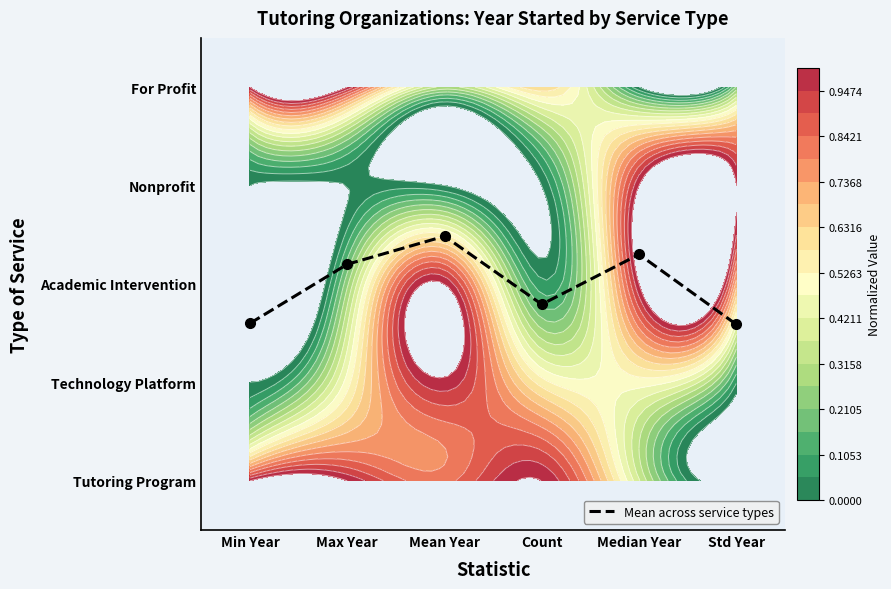

How many values are between 1 and 2?

3